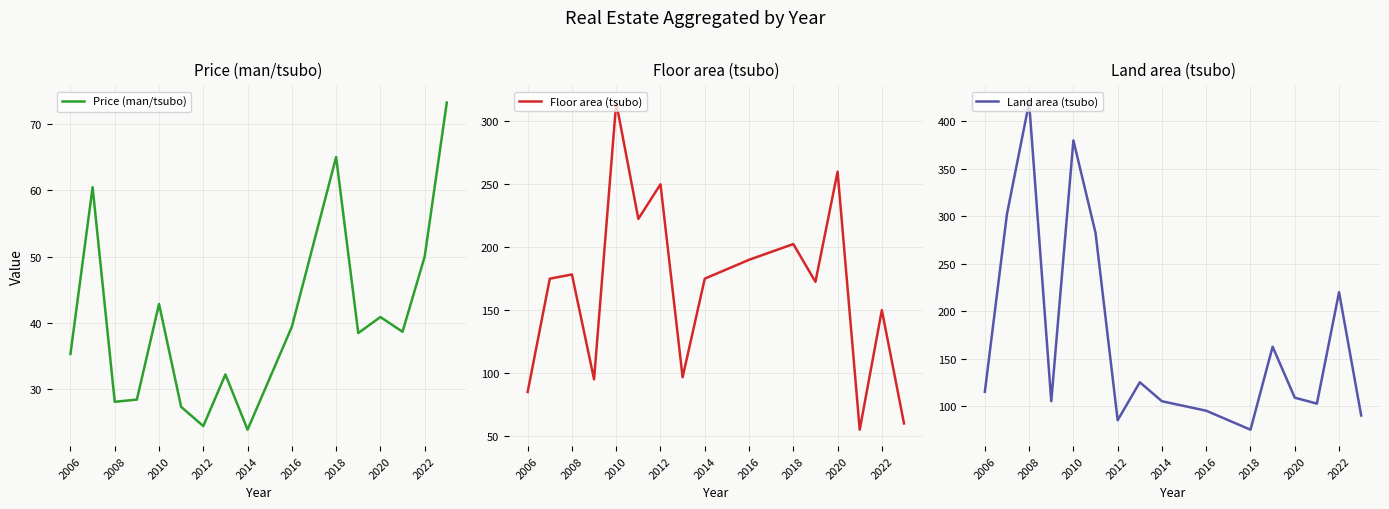

What is the average value of the Floor area (tsubo) series?

167.7